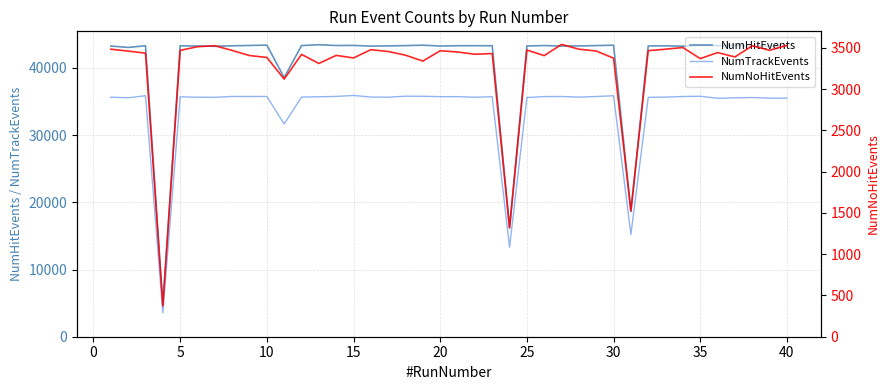

The value of NumTrackEvents at 25 is 9851. True or false?

False